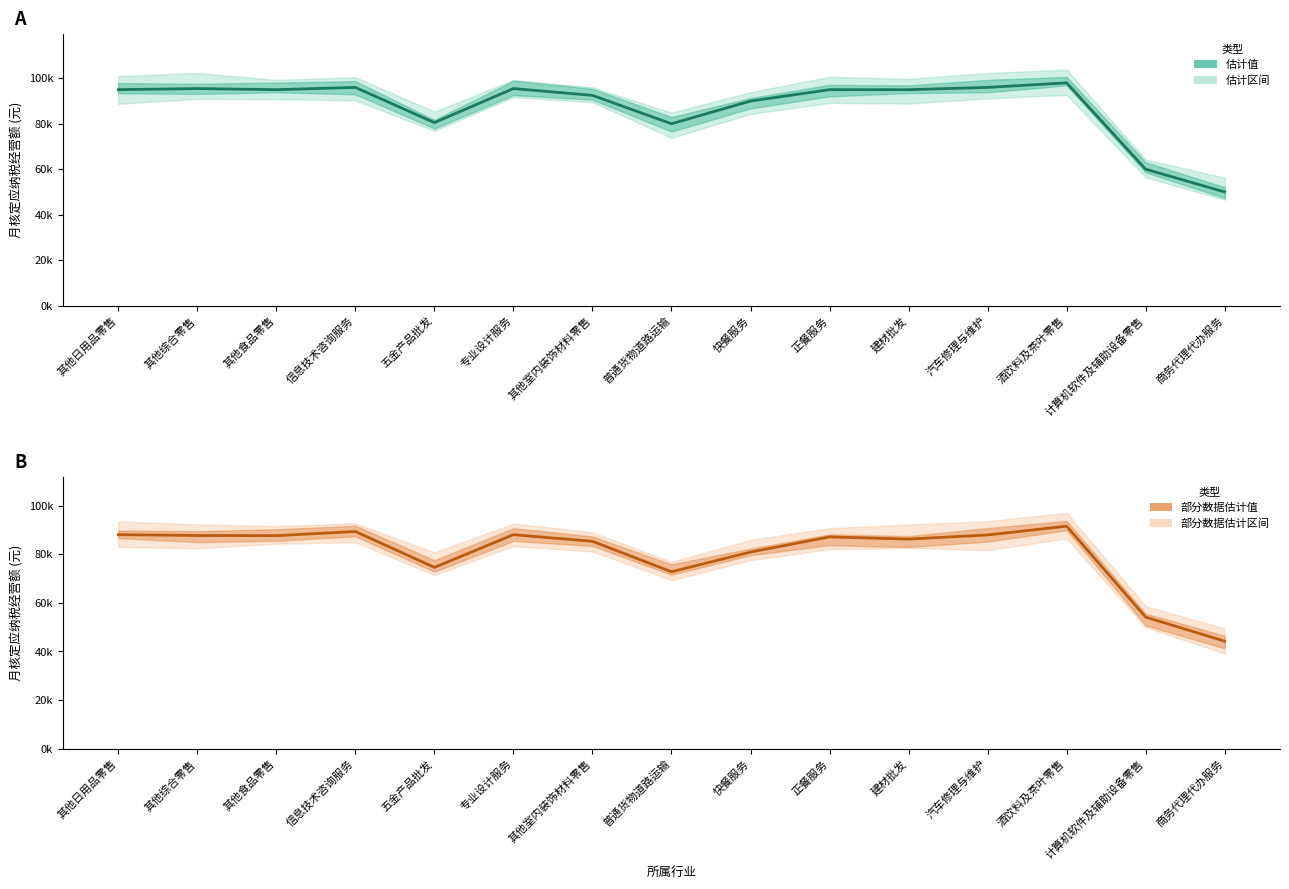

At which category does the chart reach its minimum across all series?

商务代理代办服务